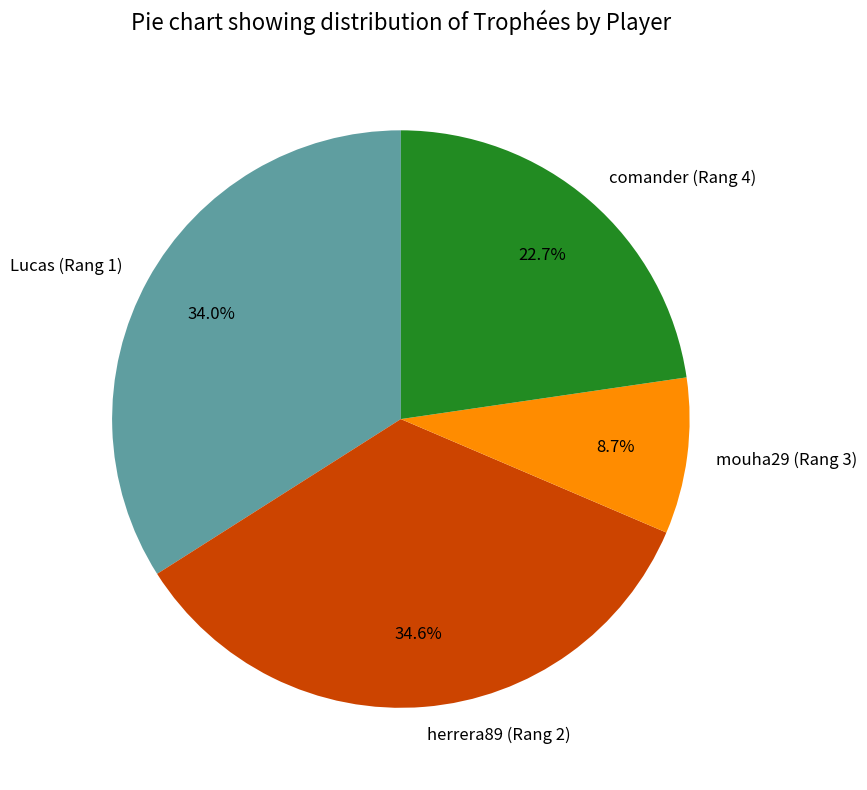

Does any single category account for the majority?

No